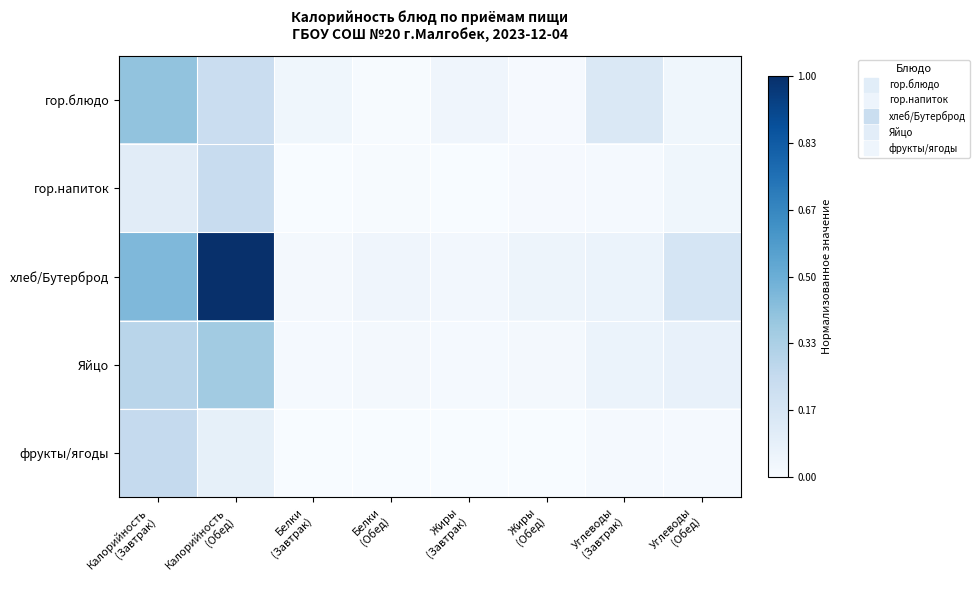

Reading right to left, what are all the values shown in this chart?

гор.блюдо: Углеводы
(Обед)=0.0	Углеводы
(Завтрак)=0.1	Жиры
(Обед)=0.0	Жиры
(Завтрак)=0.0	Белки
(Обед)=0.0	Белки
(Завтрак)=0.0	Калорийность
(Обед)=0.2	Калорийность
(Завтрак)=0.4
гор.напиток: Углеводы
(Обед)=0.0	Углеводы
(Завтрак)=0.0	Жиры
(Обед)=0.0	Жиры
(Завтрак)=0.0	Белки
(Обед)=0.0	Белки
(Завтрак)=0.0	Калорийность
(Обед)=0.2	Калорийность
(Завтрак)=0.1
хлеб/Бутерброд: Углеводы
(Обед)=0.2	Углеводы
(Завтрак)=0.1	Жиры
(Обед)=0.0	Жиры
(Завтрак)=0.0	Белки
(Обед)=0.0	Белки
(Завтрак)=0.0	Калорийность
(Обед)=1.0	Калорийность
(Завтрак)=0.5
Яйцо: Углеводы
(Обед)=0.1	Углеводы
(Завтрак)=0.1	Жиры
(Обед)=0.0	Жиры
(Завтрак)=0.0	Белки
(Обед)=0.0	Белки
(Завтрак)=0.0	Калорийность
(Обед)=0.4	Калорийность
(Завтрак)=0.3
фрукты/ягоды: Углеводы
(Обед)=0.0	Углеводы
(Завтрак)=0.0	Жиры
(Обед)=0.0	Жиры
(Завтрак)=0.0	Белки
(Обед)=0.0	Белки
(Завтрак)=0.0	Калорийность
(Обед)=0.1	Калорийность
(Завтрак)=0.3